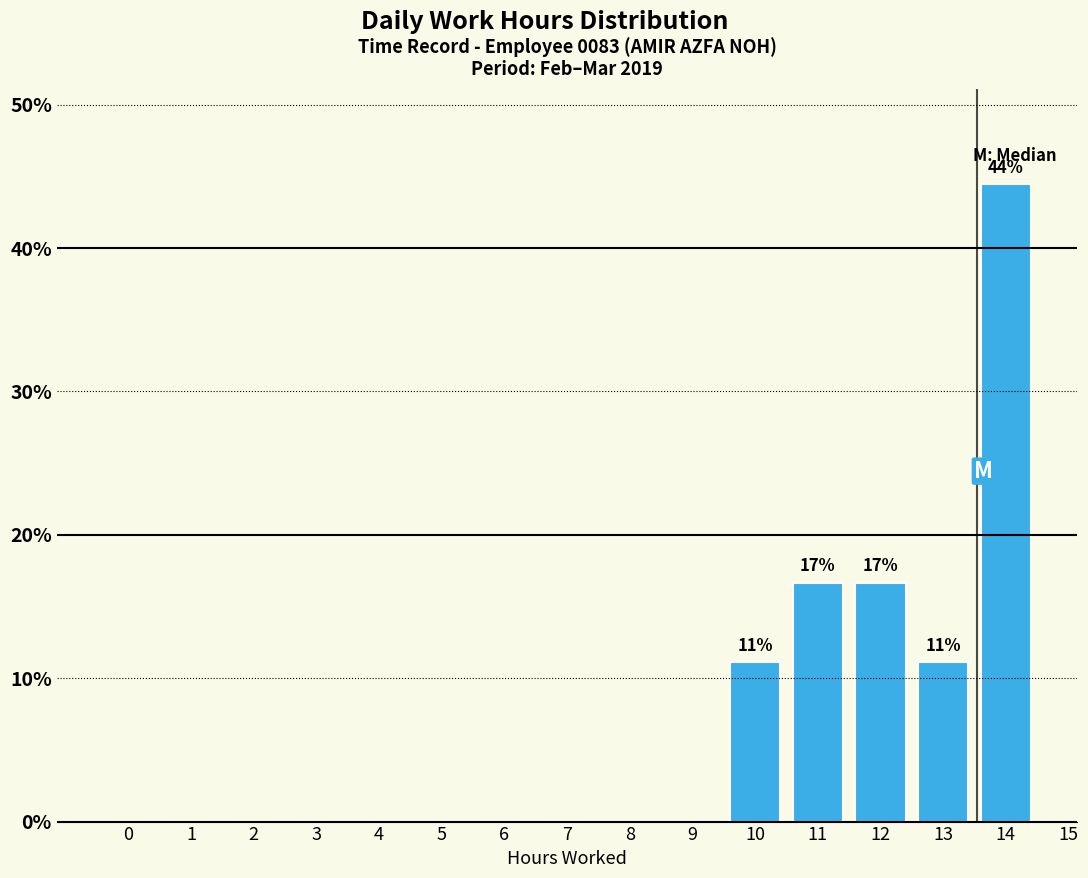

Reading left to right, extract all data points from this chart.

0=0.0	1=0.0	2=0.0	3=0.0	4=0.0	5=0.0	6=0.0	7=0.0	8=0.0	9=0.0	10=11.1	11=16.7	12=16.7	13=11.1	14=44.4